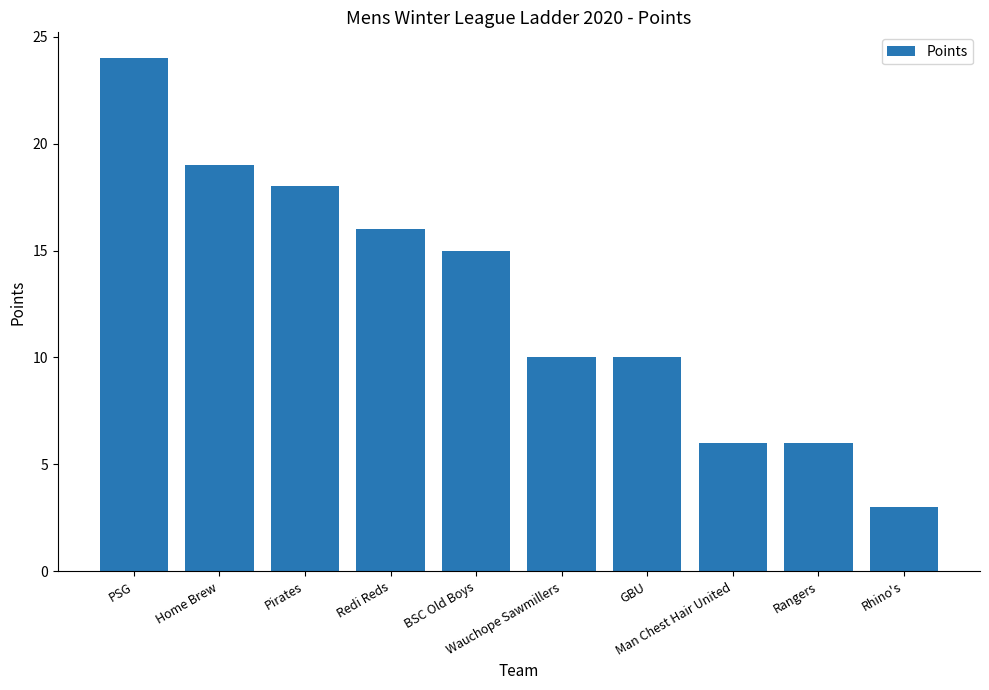

What is the difference between the maximum and minimum values?

21